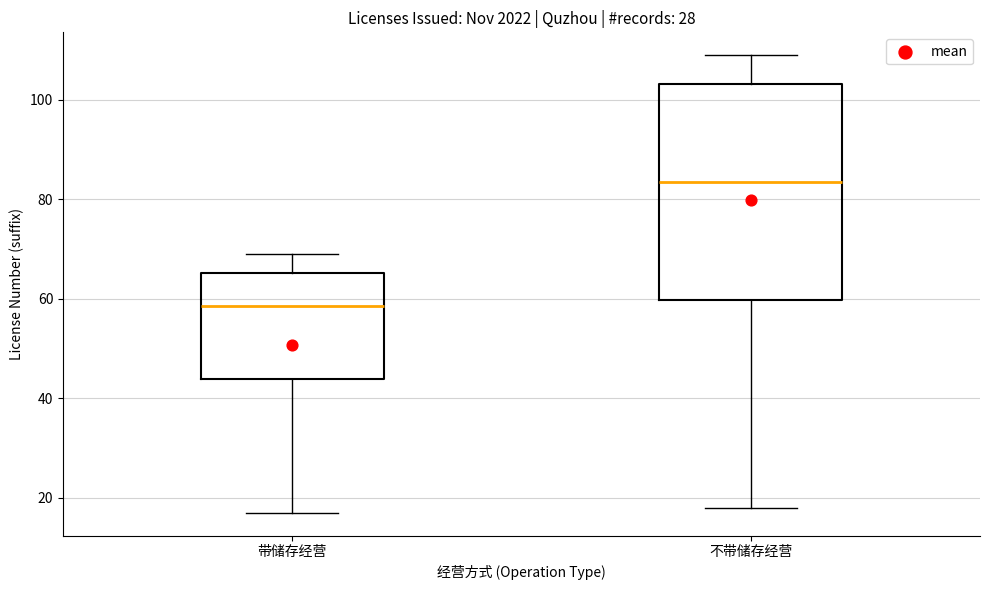

Reading left to right, transcribe this box plot: for each box, give where its median line is, the range the box spans, and where its two whiskers end, as read against the y-axis. The values are not printed on the chart, so give them approximately, as read against the axis.

带储存经营: median 58, box 44 to 66, whiskers 18 to 70
不带储存经营: median 84, box 60 to 104, whiskers 18 to 110